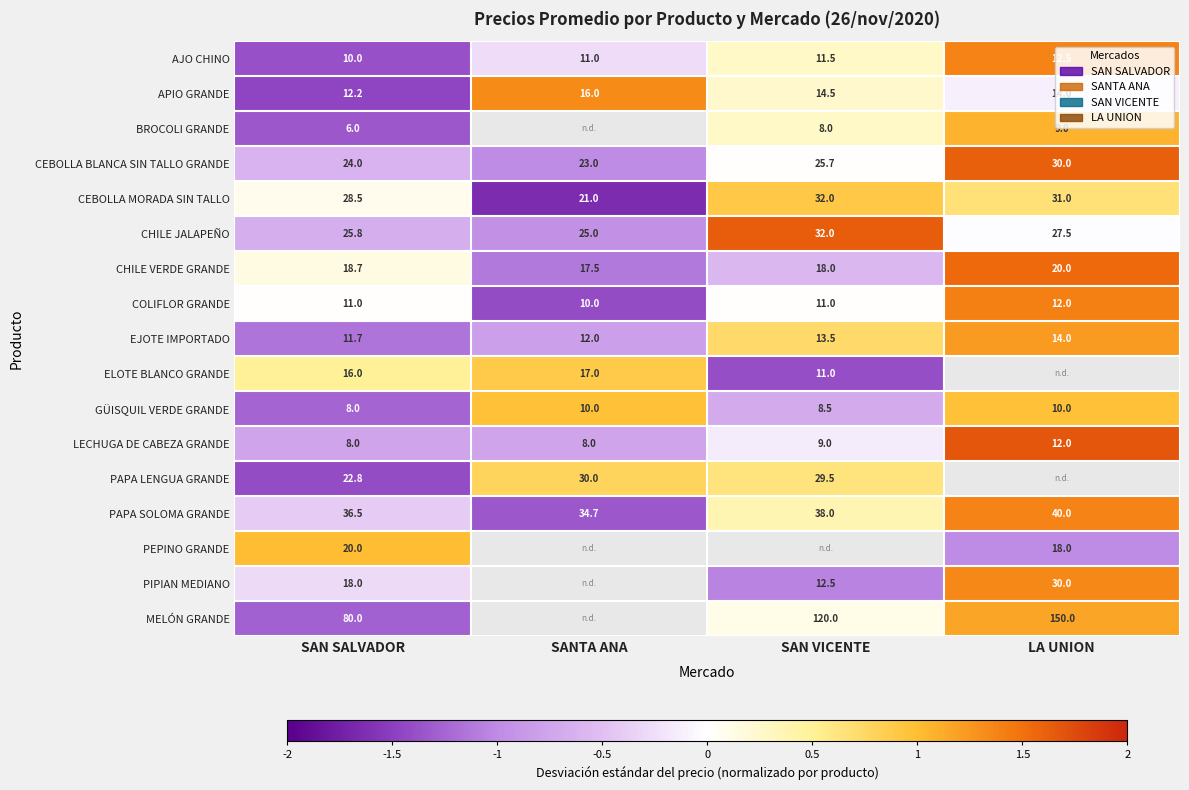

Where does the EJOTE IMPORTADO series first go above 13?

SAN VICENTE